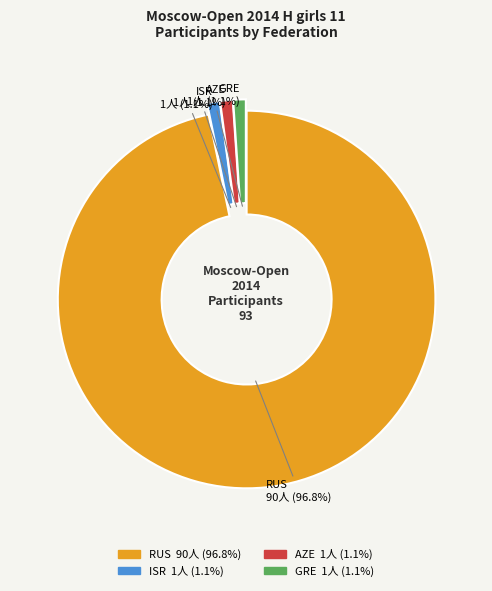

Does RUS account for over 50% of the chart?

Yes